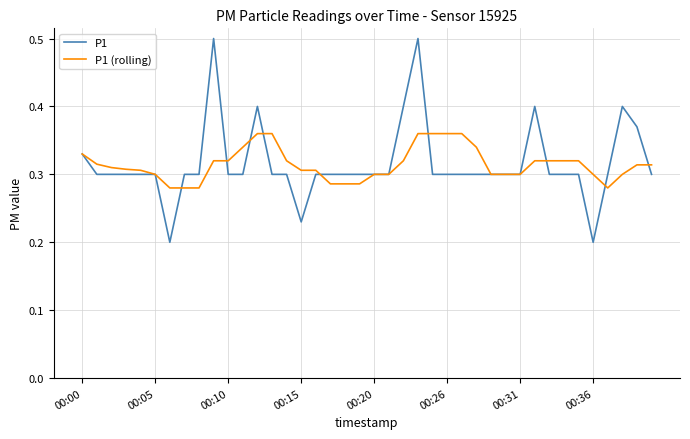

What is the greatest value displayed?

0.5